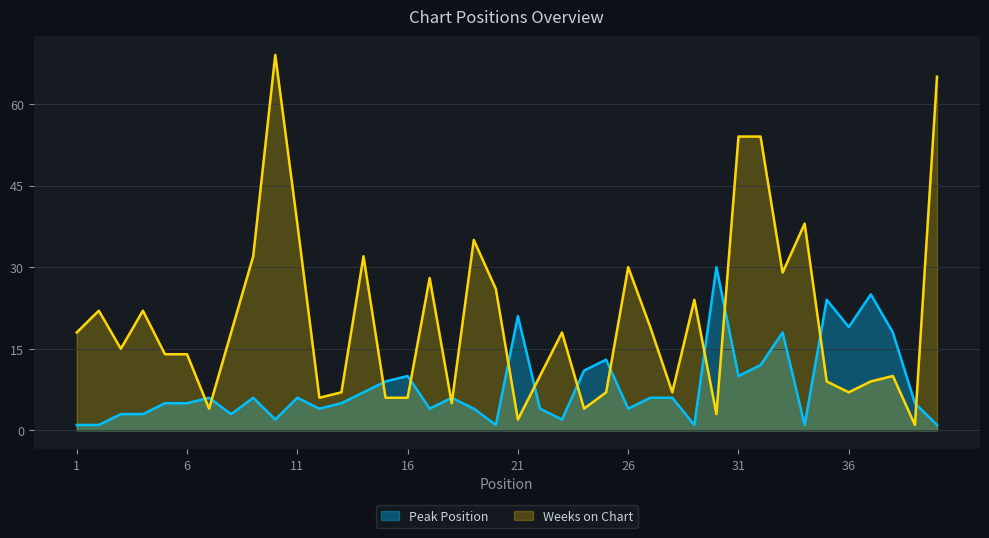

Does the chart have visible grid lines?

Yes